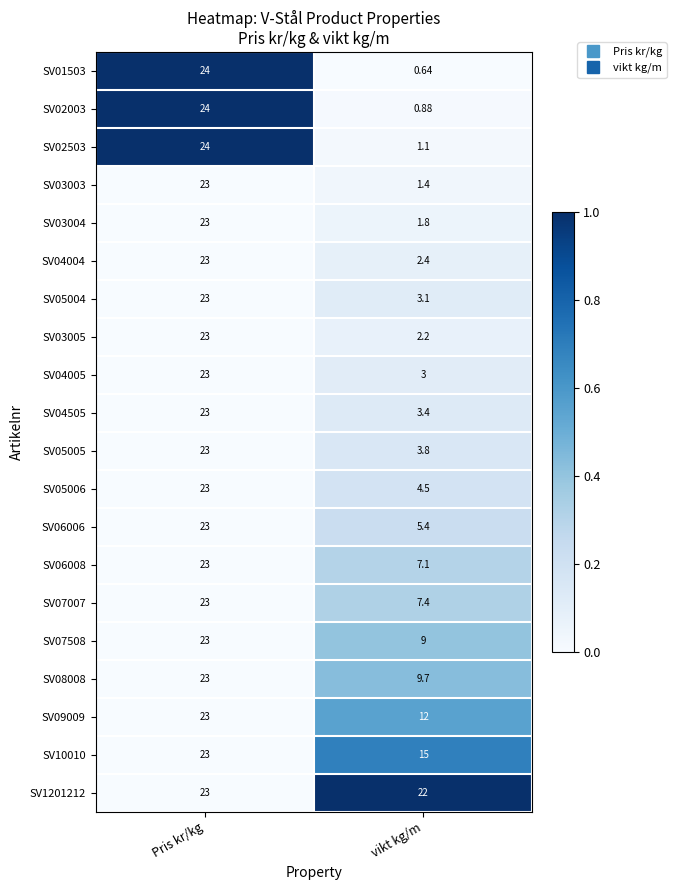

Count the number of categories in the chart.

2